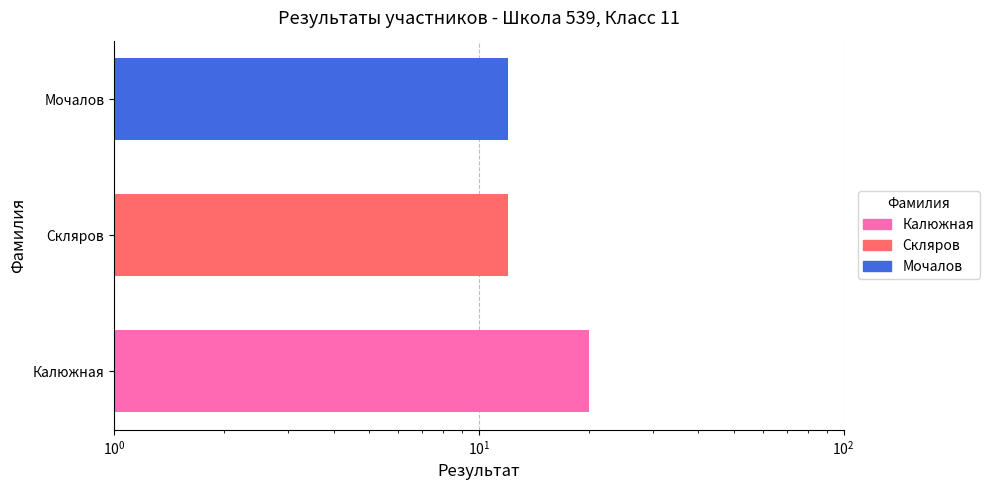

What is the greatest value displayed?

20